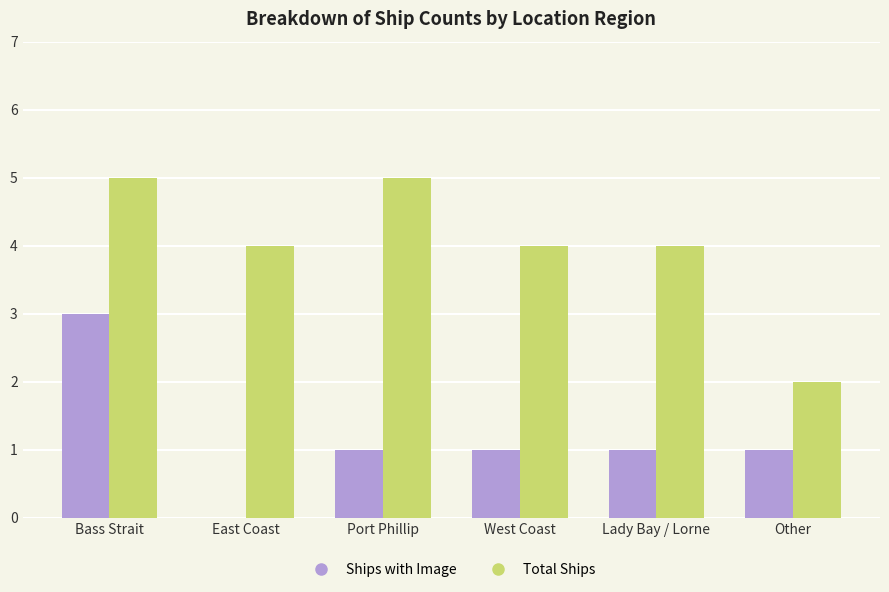

The value of Ships with Image at Other is 1. True or false?

True